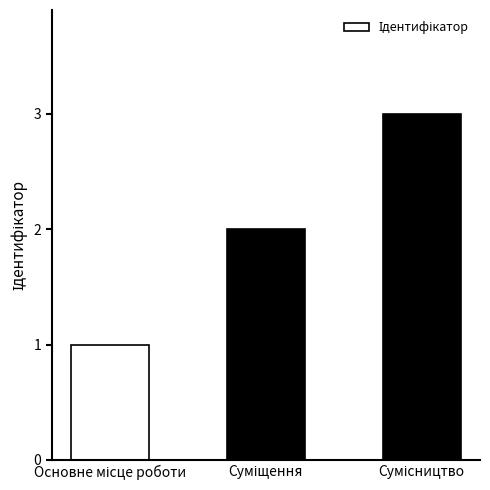

What is the sum of all values?

6